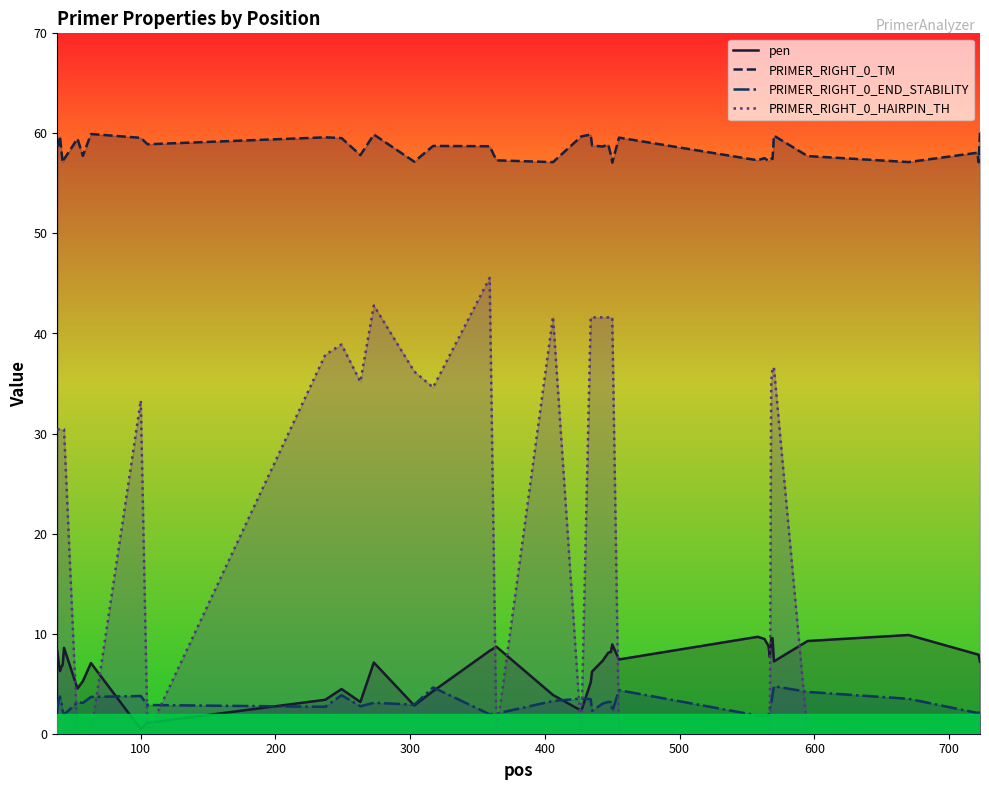

What is the maximum value shown in the chart?

60.2